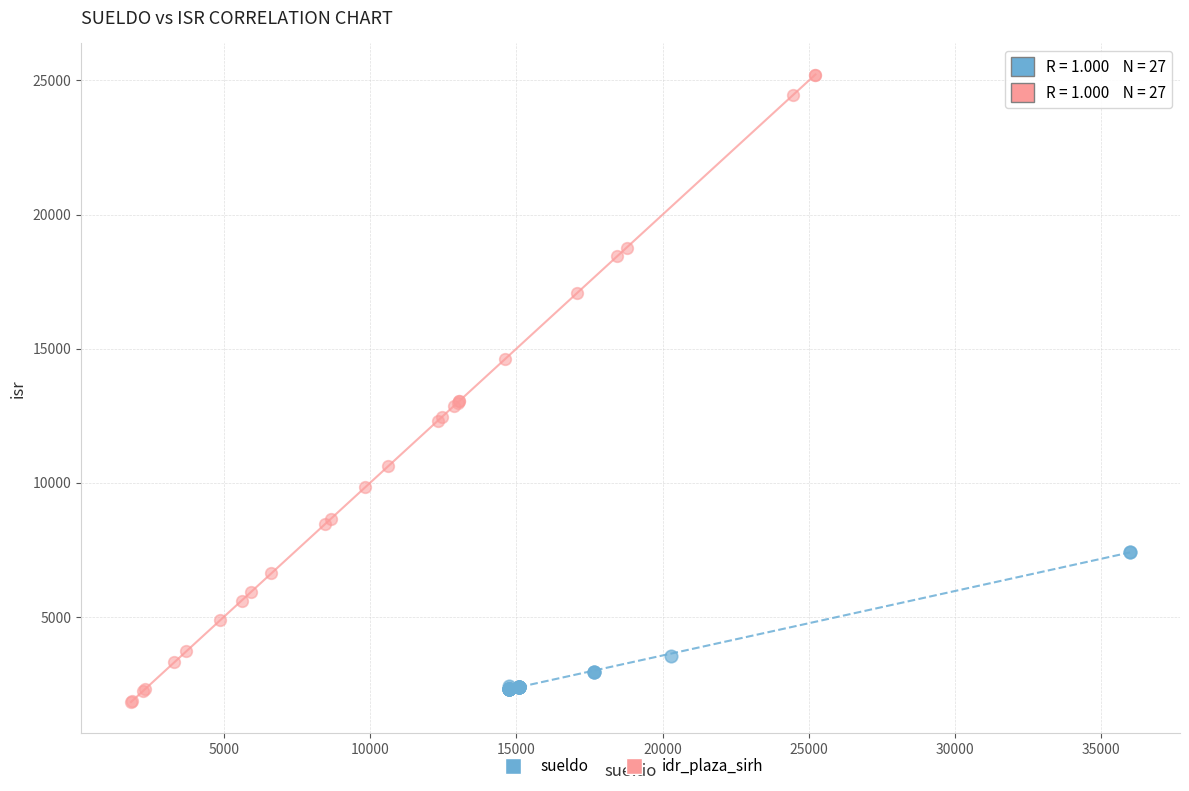

Which series contains the highest Y value?

idr_plaza_sirh